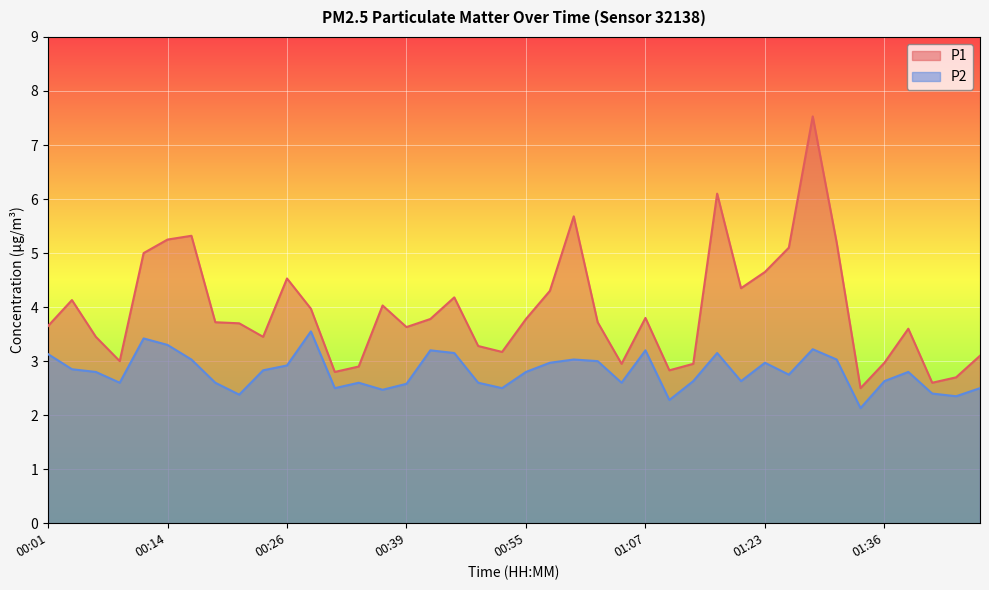

What is the greatest value displayed?

7.5